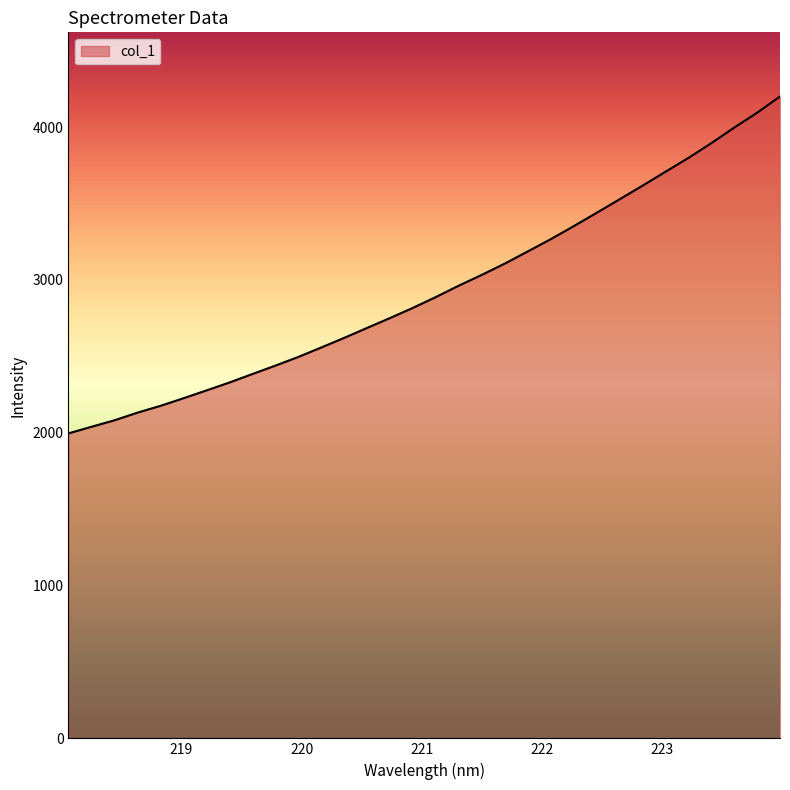

What is the difference between the maximum and minimum values?

2204.4